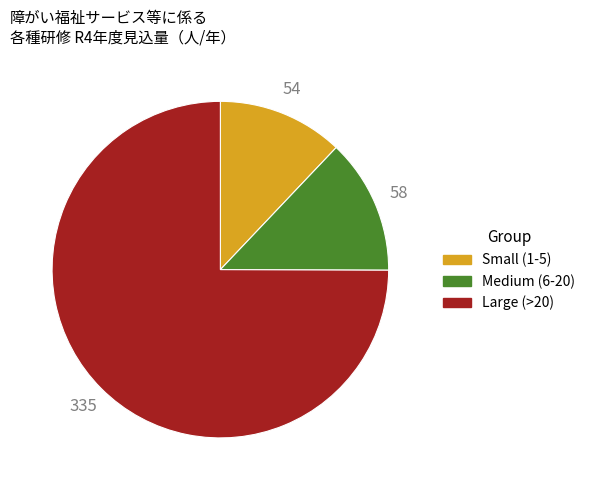

Is there any slice that represents more than half of the pie?

Yes